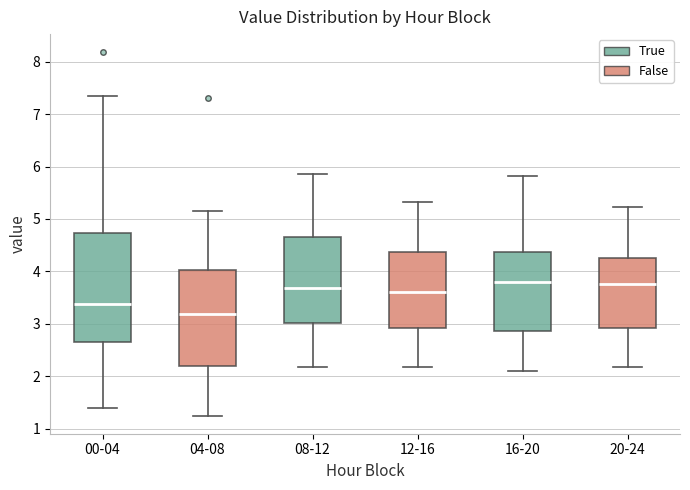

Reading left to right, read every box against the y-axis: the position of its median line, the range the box covers, and the ends of its whiskers. The values are not printed on the chart, so give them approximately, as read against the axis.

00-04: median 3.4, box 2.7 to 4.7, whiskers 1.4 to 7.4
04-08: median 3.2, box 2.2 to 4.0, whiskers 1.3 to 5.2
08-12: median 3.7, box 3.0 to 4.7, whiskers 2.2 to 5.9
12-16: median 3.6, box 2.9 to 4.4, whiskers 2.2 to 5.3
16-20: median 3.8, box 2.9 to 4.4, whiskers 2.1 to 5.8
20-24: median 3.8, box 2.9 to 4.3, whiskers 2.2 to 5.2